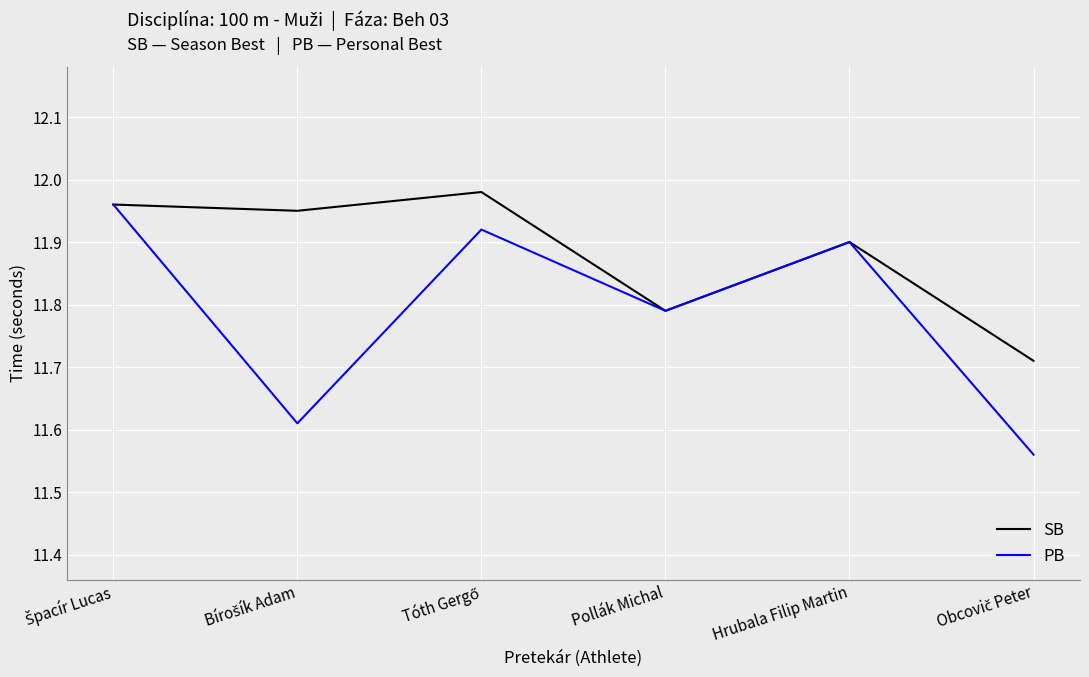

Which series has the widest spread of values?

PB